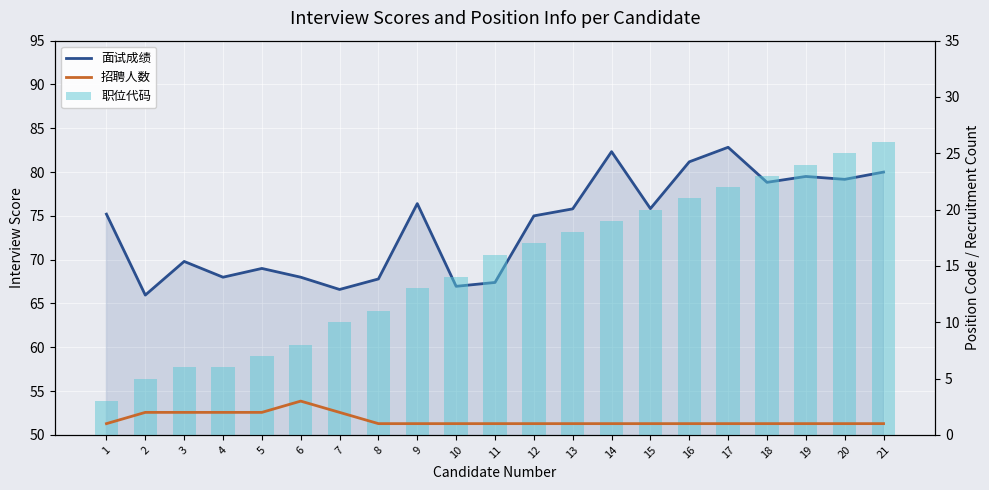

Rank the series by their maximum value, from highest to lowest.

面试成绩, 职位代码, 招聘人数